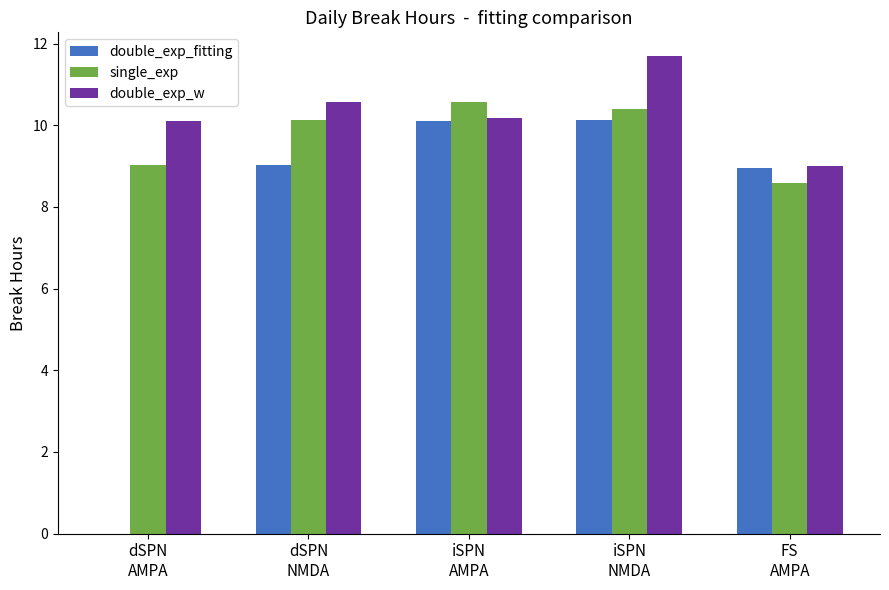

What is the greatest value displayed?

11.7